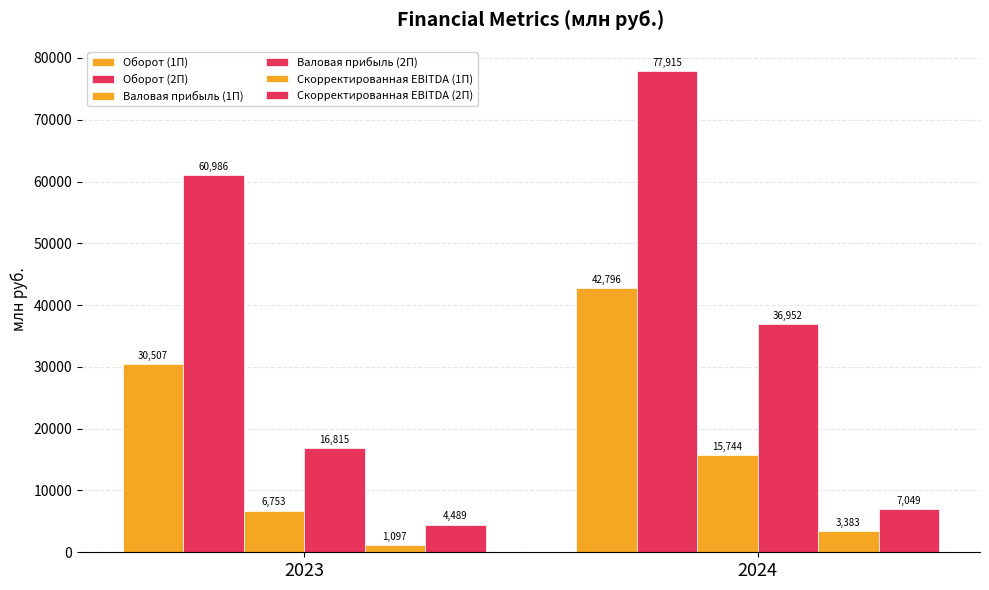

The Скорректированная EBITDA (2П) series shows 5915.9 at 2023. True or false?

False